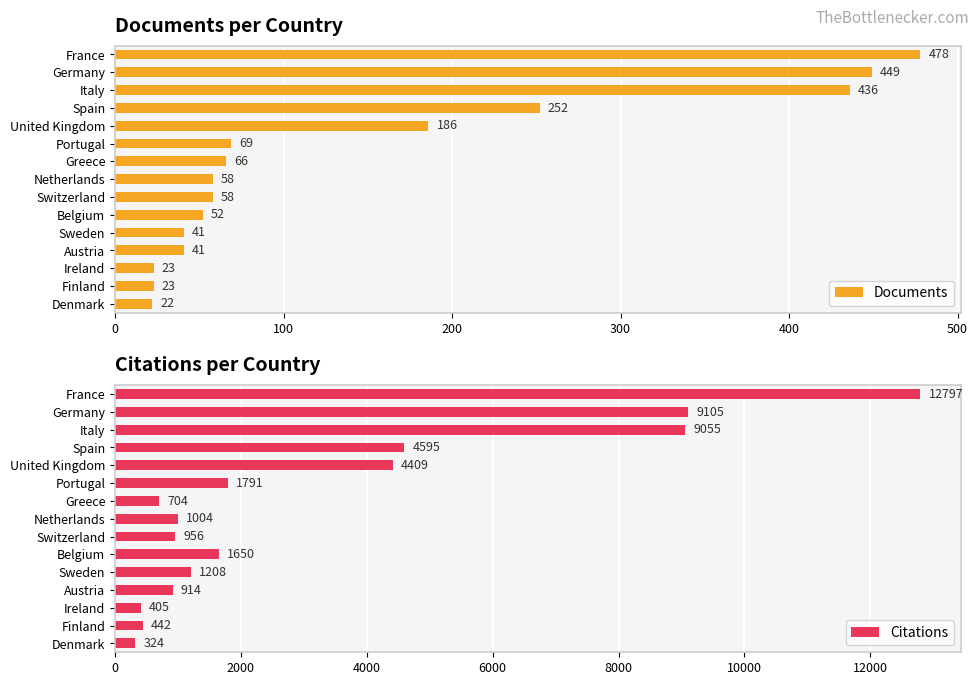

True or false: Documents has a value of 23 at Ireland.

True